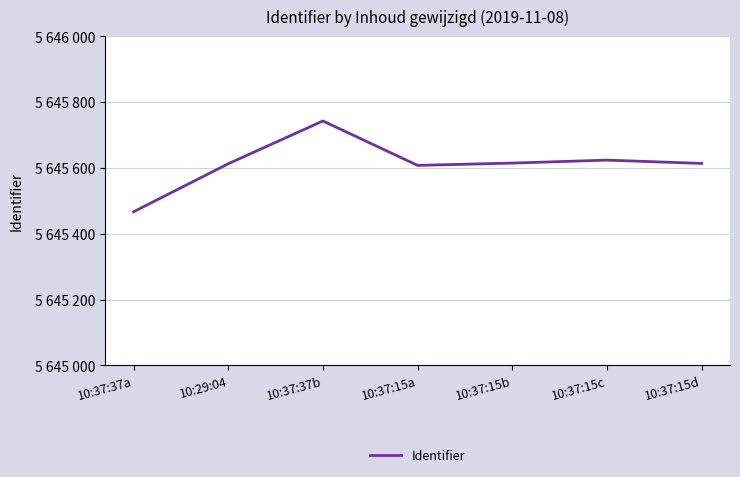

What is the change in value from 10:37:37a to 10:37:37b?

+276